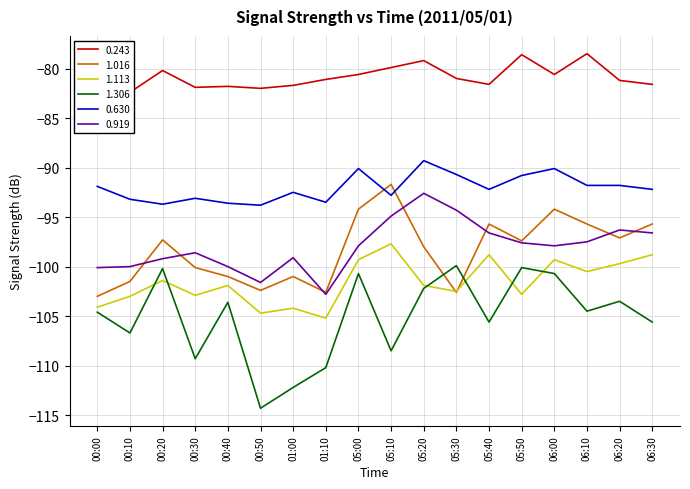

In 1.016, how many points are higher than both neighbors (excluding endpoints)?

5